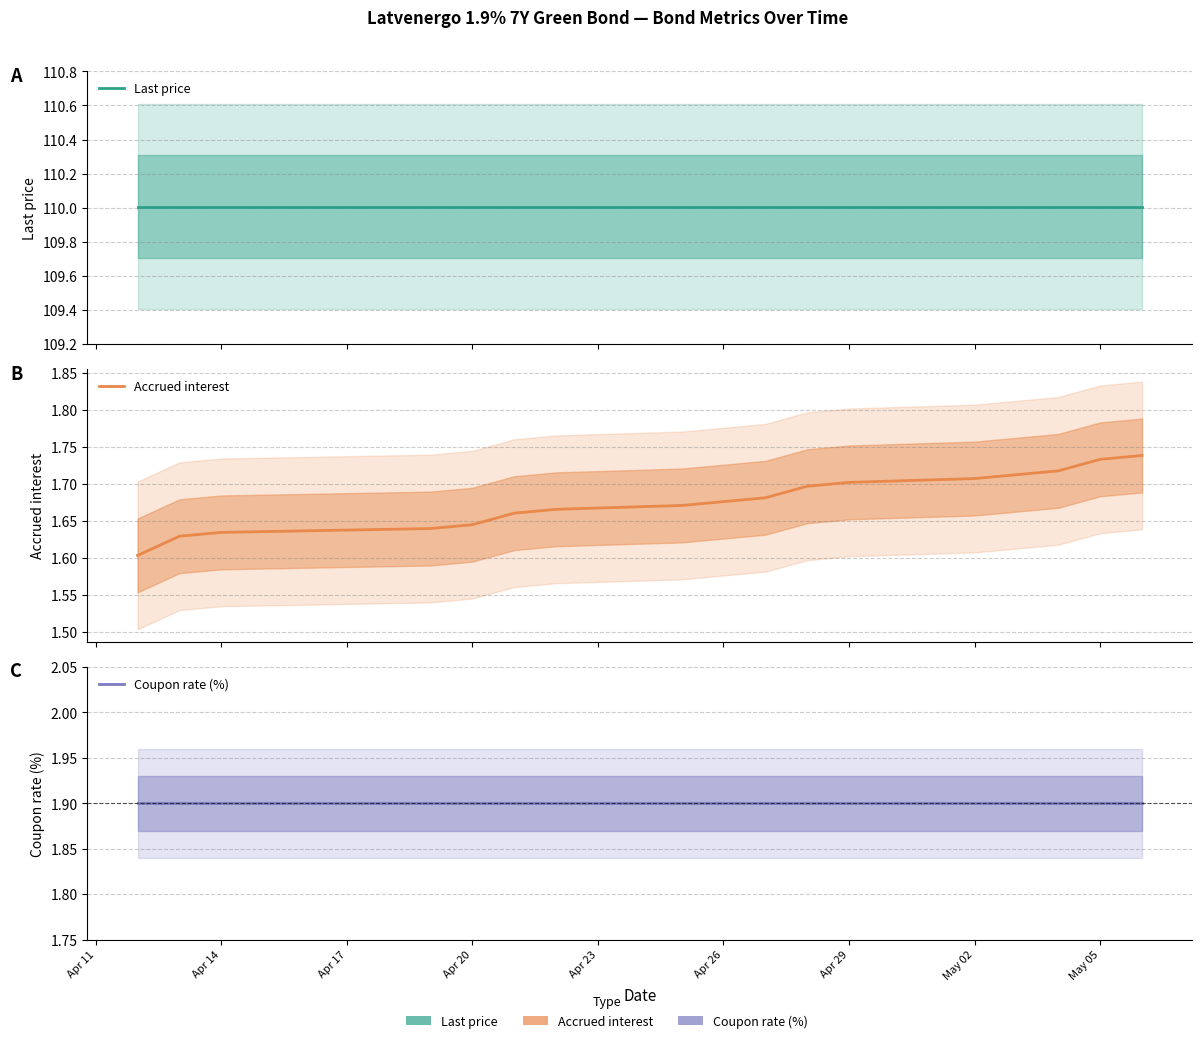

Count the number of data series in this chart.

3